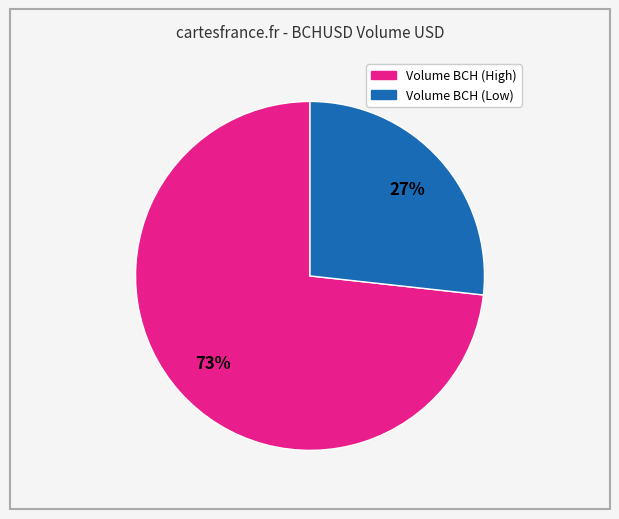

Is there a majority slice in this chart?

Yes